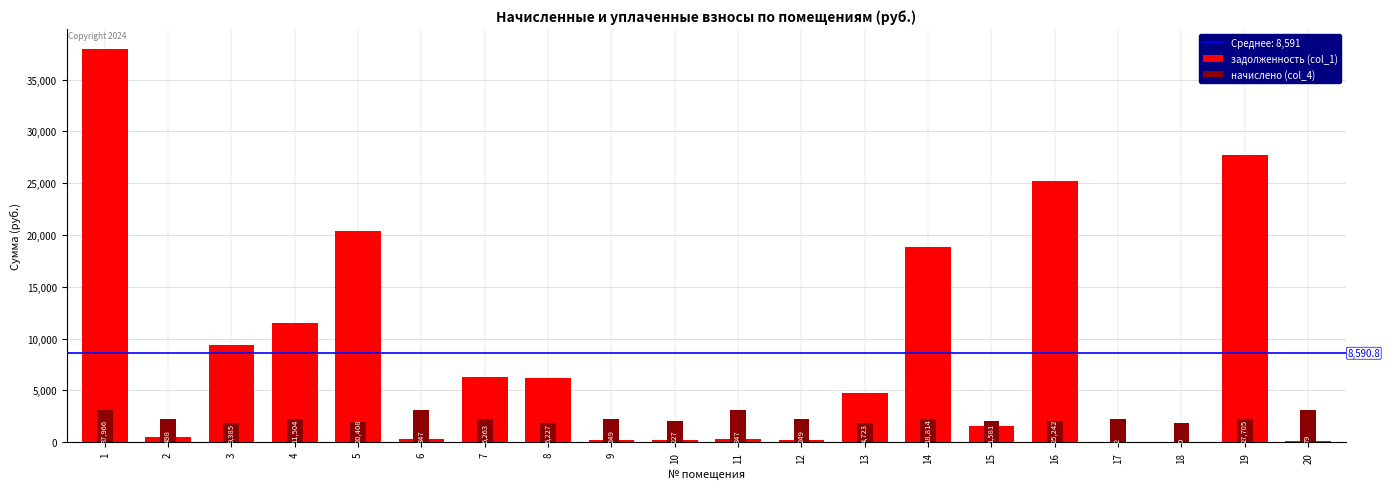

The value of начислено (col_4) at 12 is 3396.0. True or false?

False